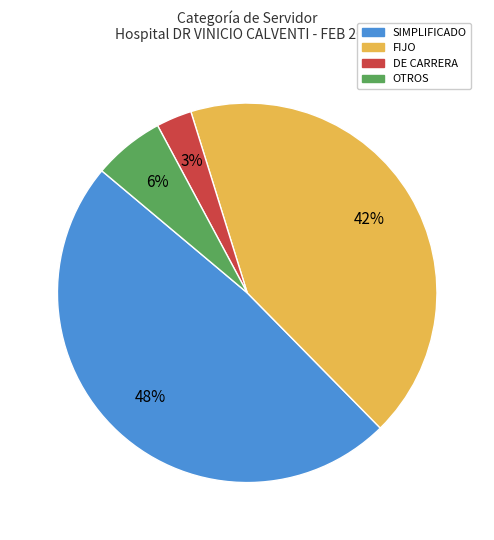

Does DE CARRERA account for over 50% of the chart?

No